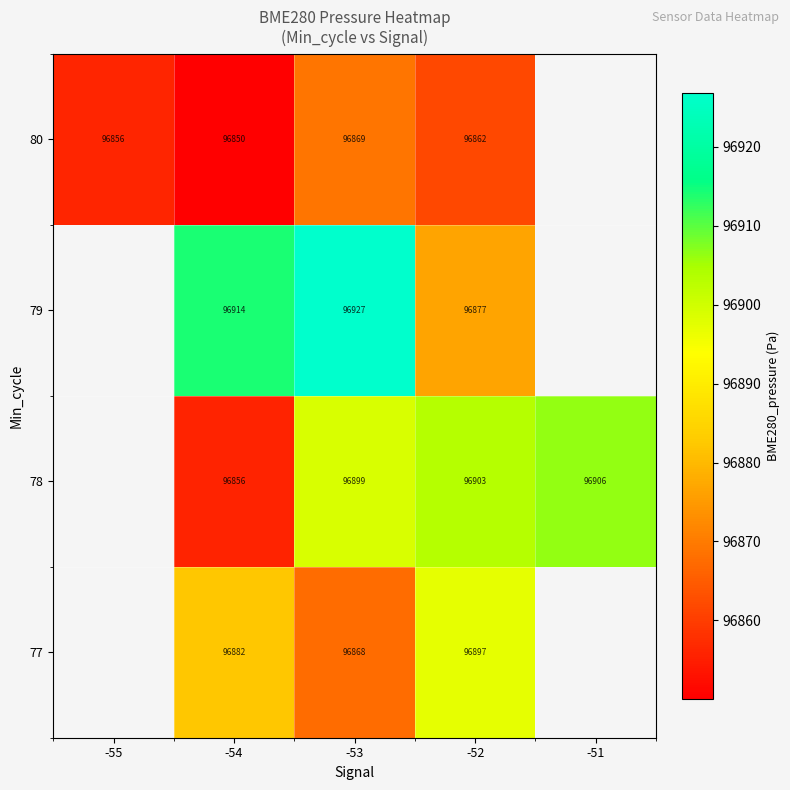

The 78 series shows 152049.1 at -54. True or false?

False